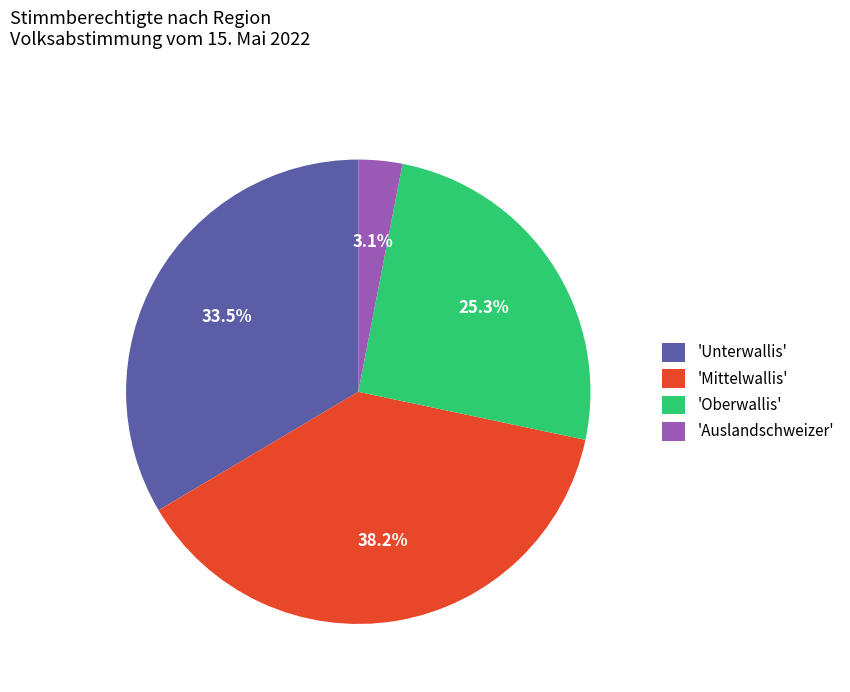

Rank the categories by value from lowest to highest.

'Auslandschweizer', 'Oberwallis', 'Unterwallis', 'Mittelwallis'